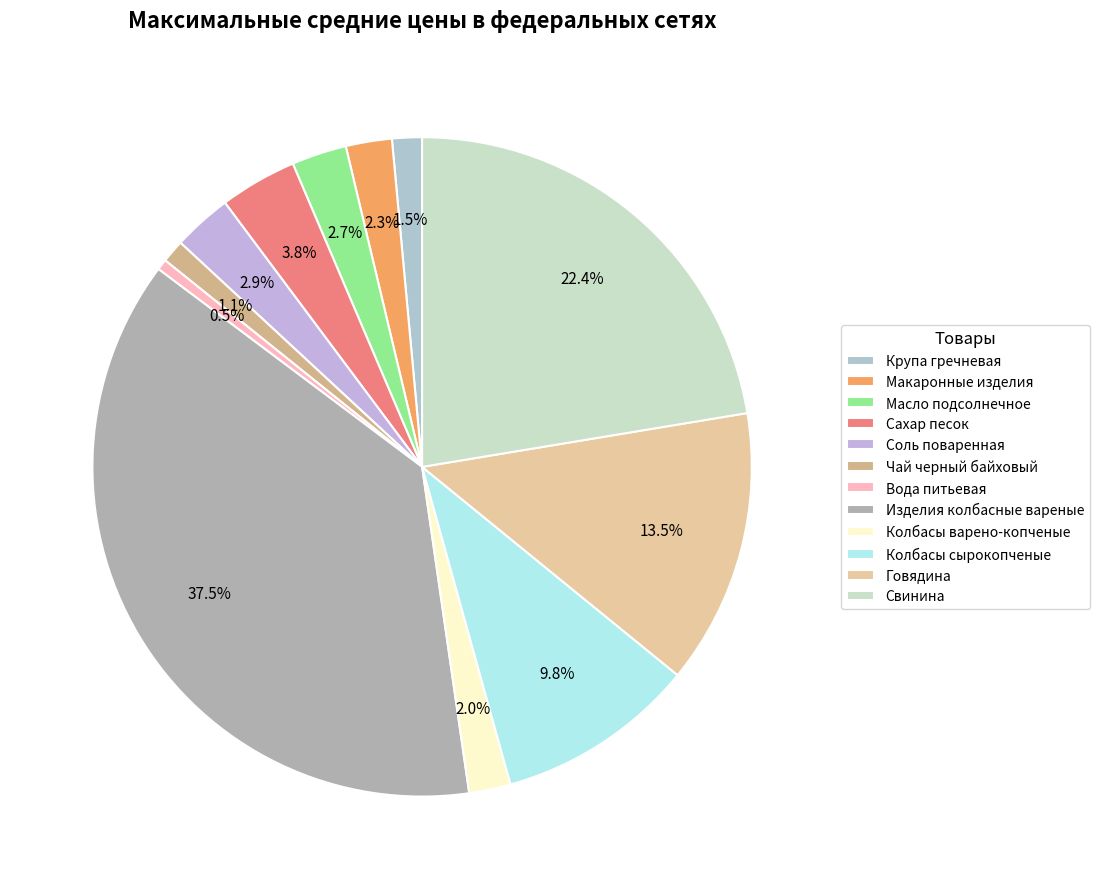

How many slices are in this pie chart?

12